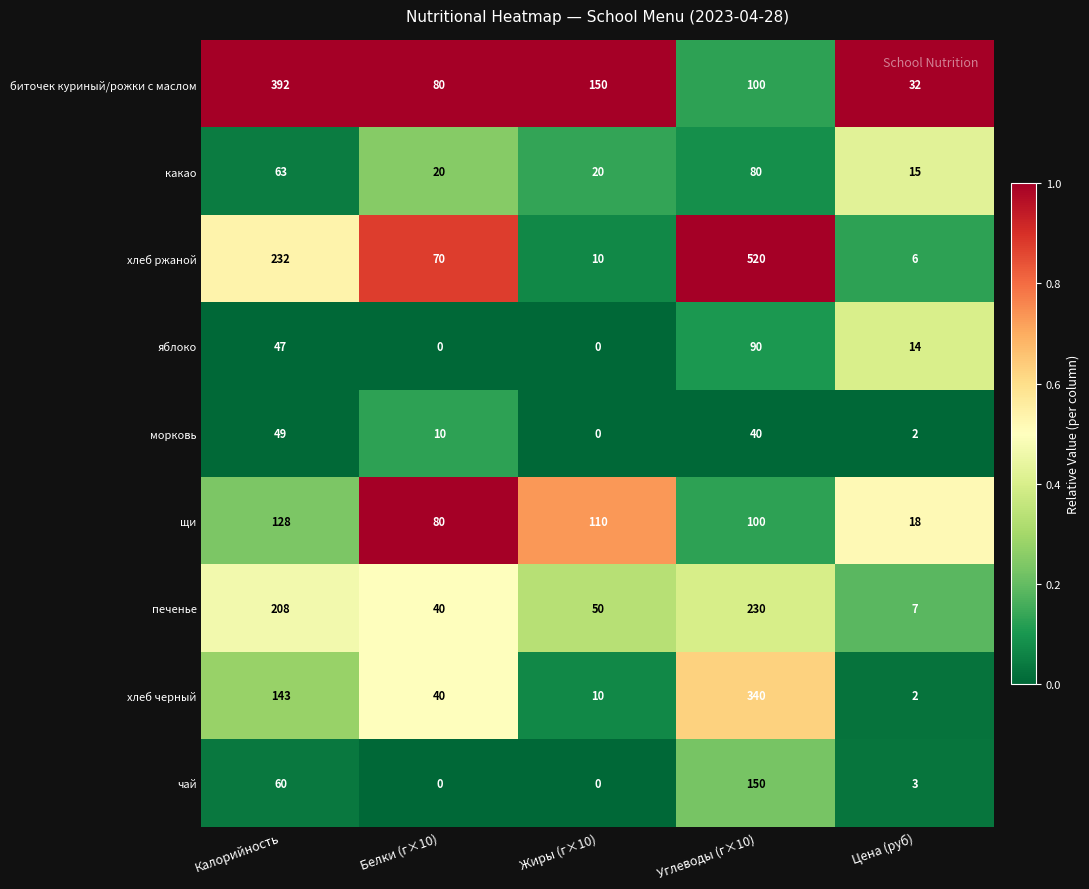

How many distinct data groups are displayed?

9